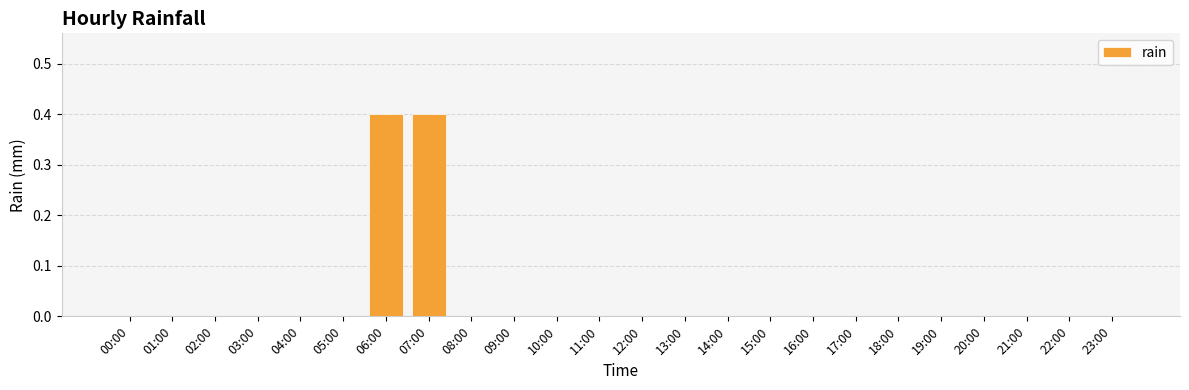

What is the greatest value displayed?

0.4